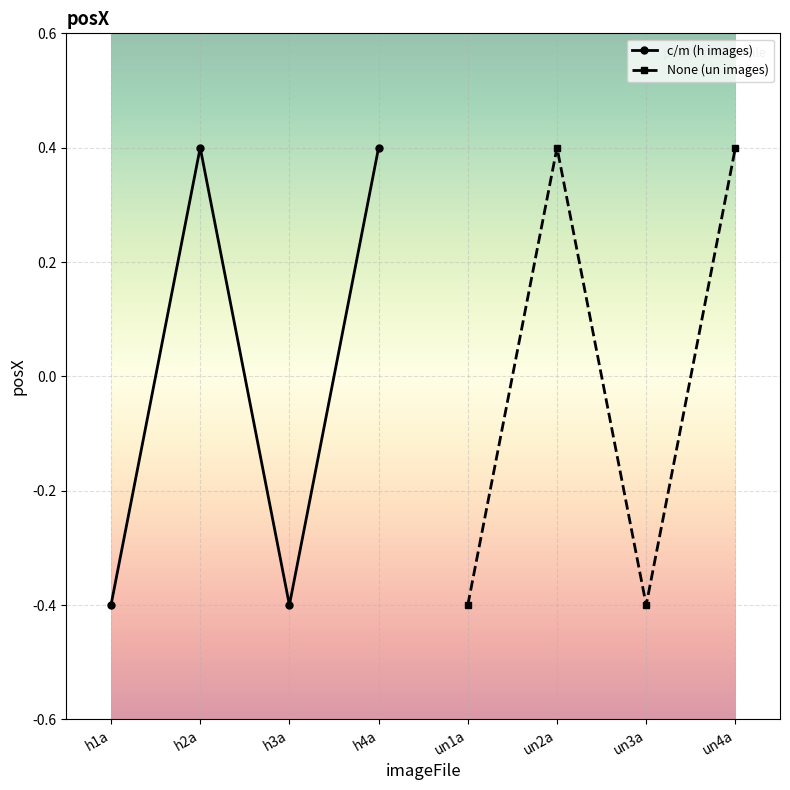

True or false: c/m (h images) has a value of 0.2 at h4a.

False